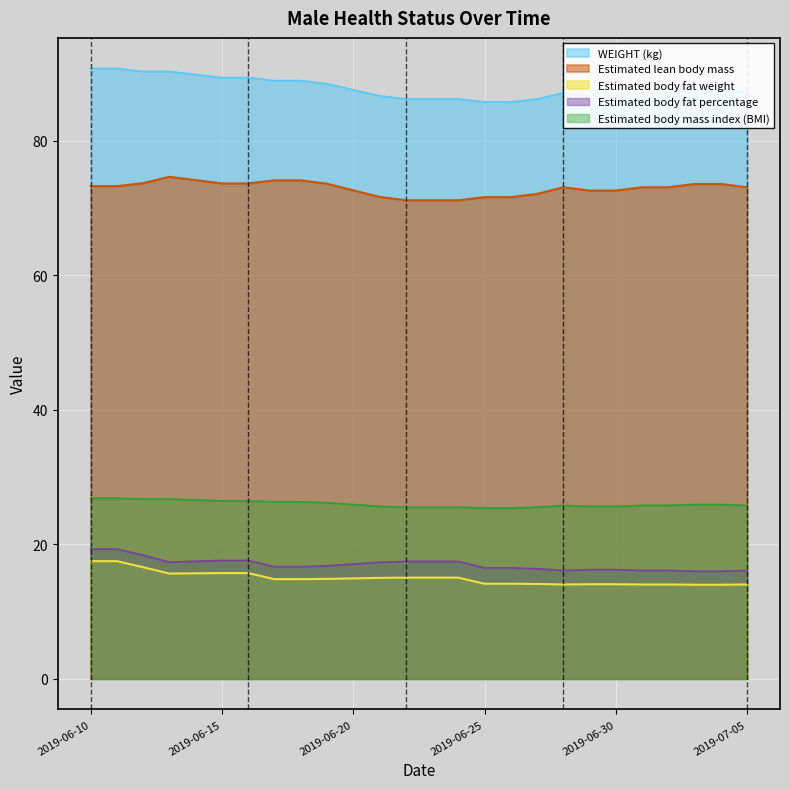

Read the Estimated body fat percentage value at 2019-06-21.

17.3